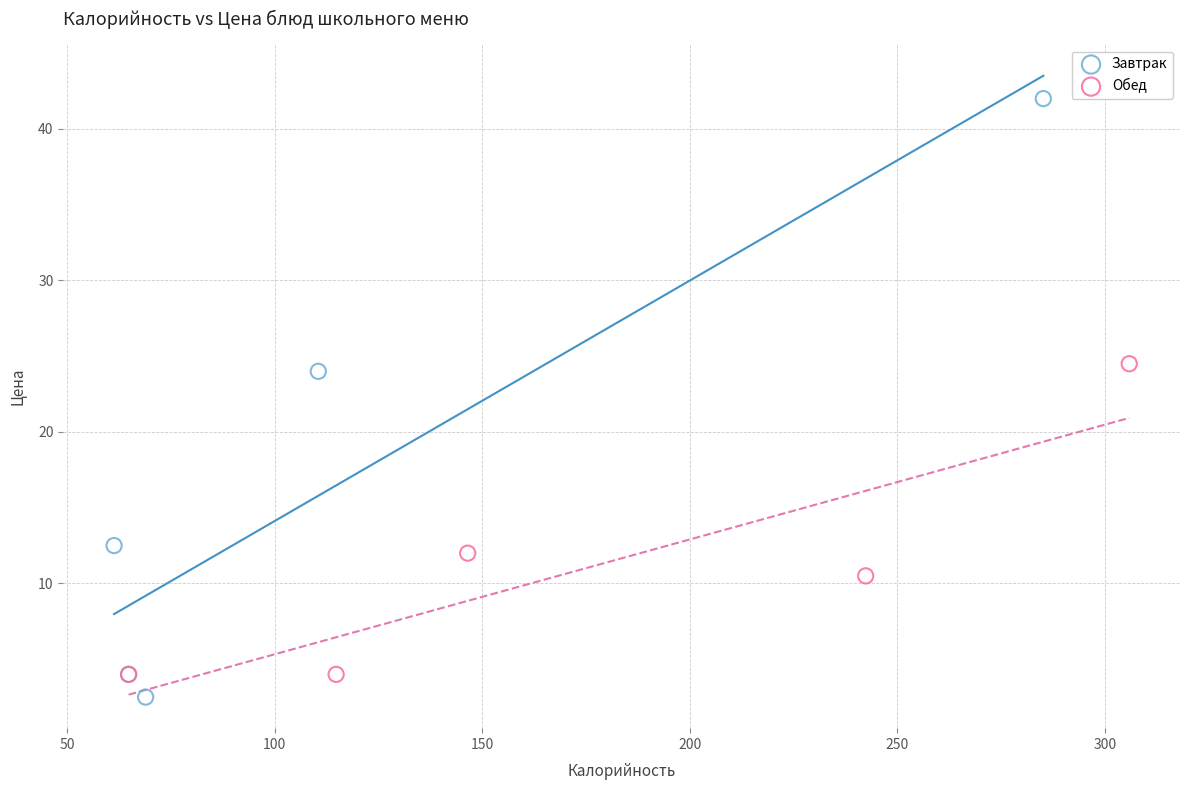

What are all the series names shown in the legend?

Завтрак, Обед